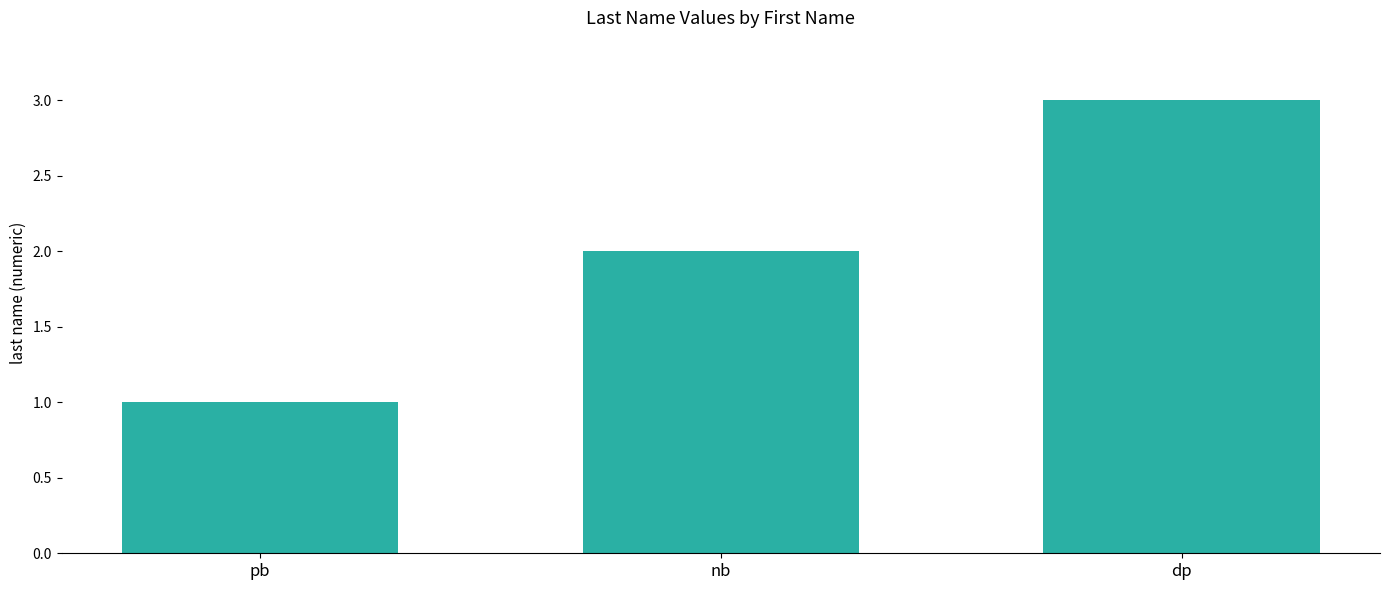

Is it true that the value at pb is 1?

True